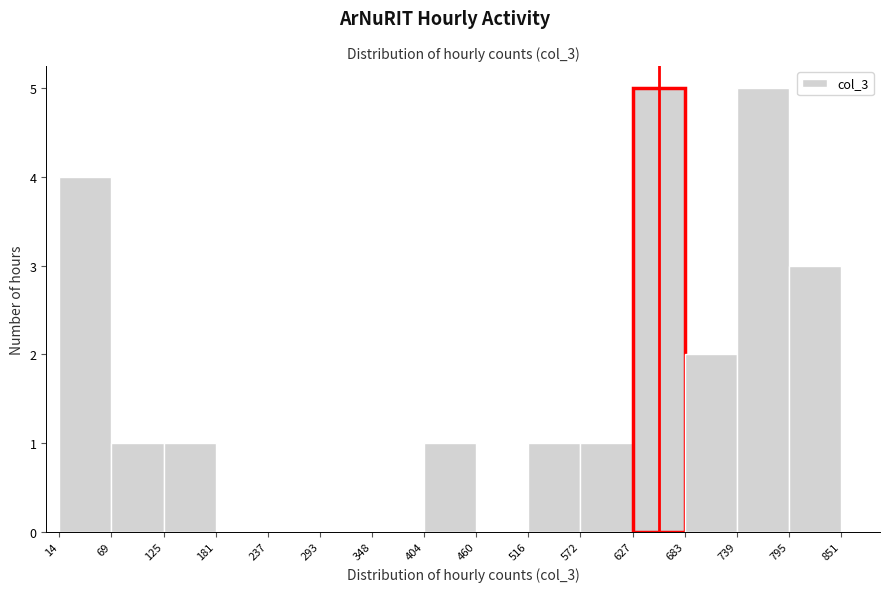

How tall is the bar that spans 739 to 795 on the x-axis? The values are not printed on the chart, so give them approximately, as read against the axis.

5